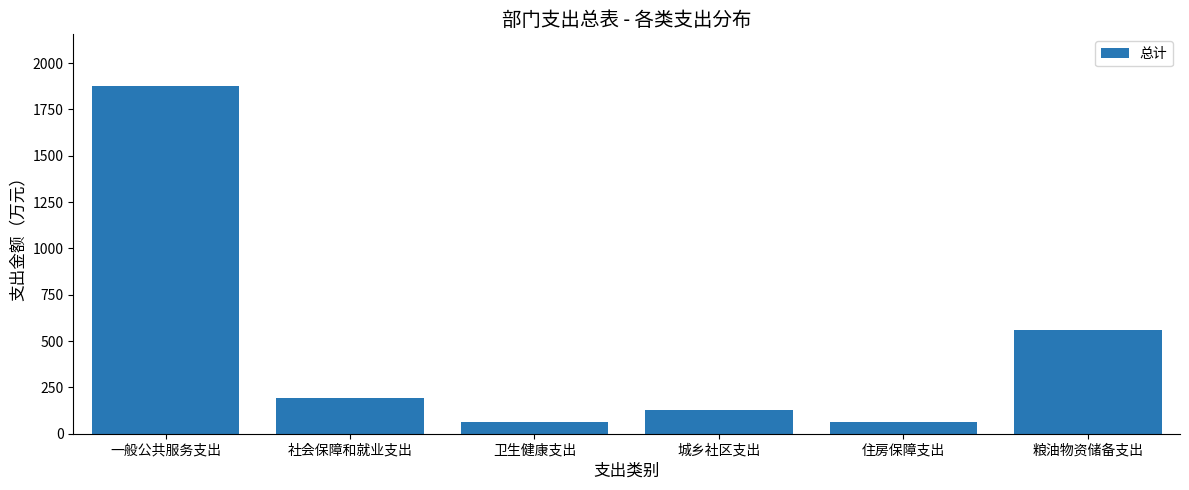

Is it true that the value at 城乡社区支出 is 126.3?

True